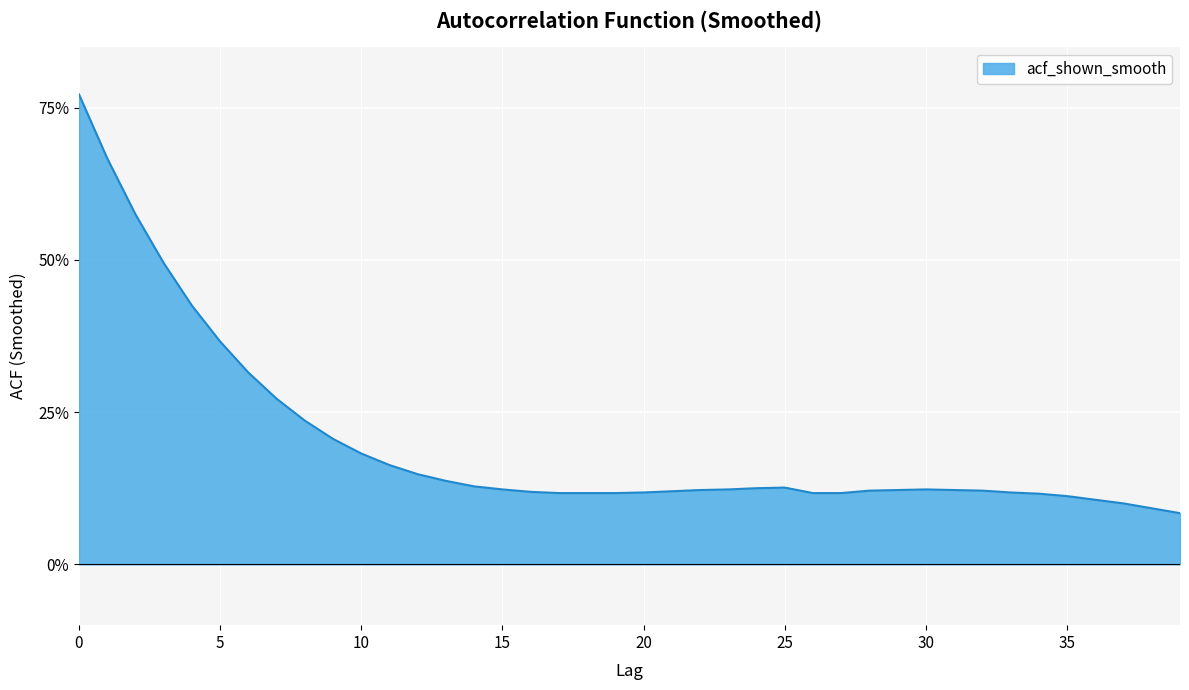

What is the maximum value shown in the chart?

0.8